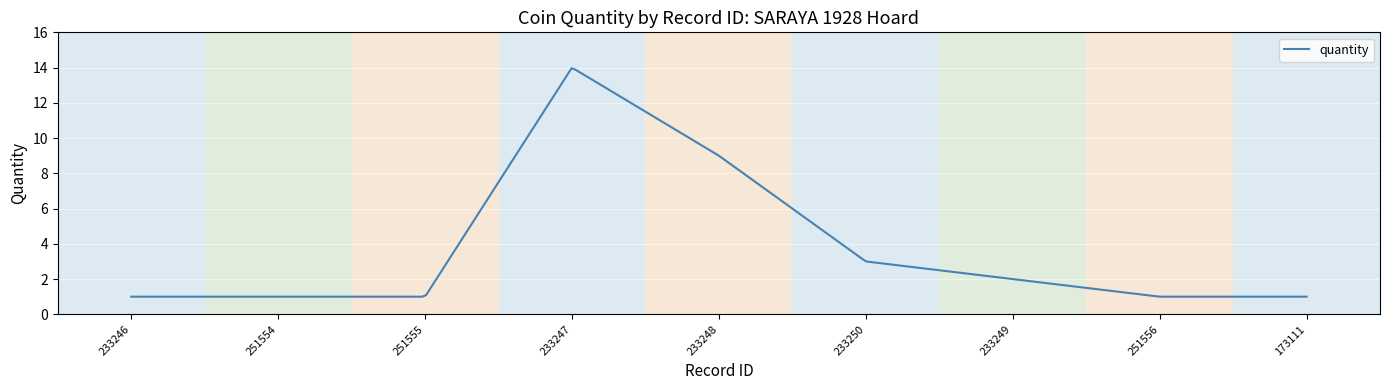

What is the minimum value shown in the chart?

1.0